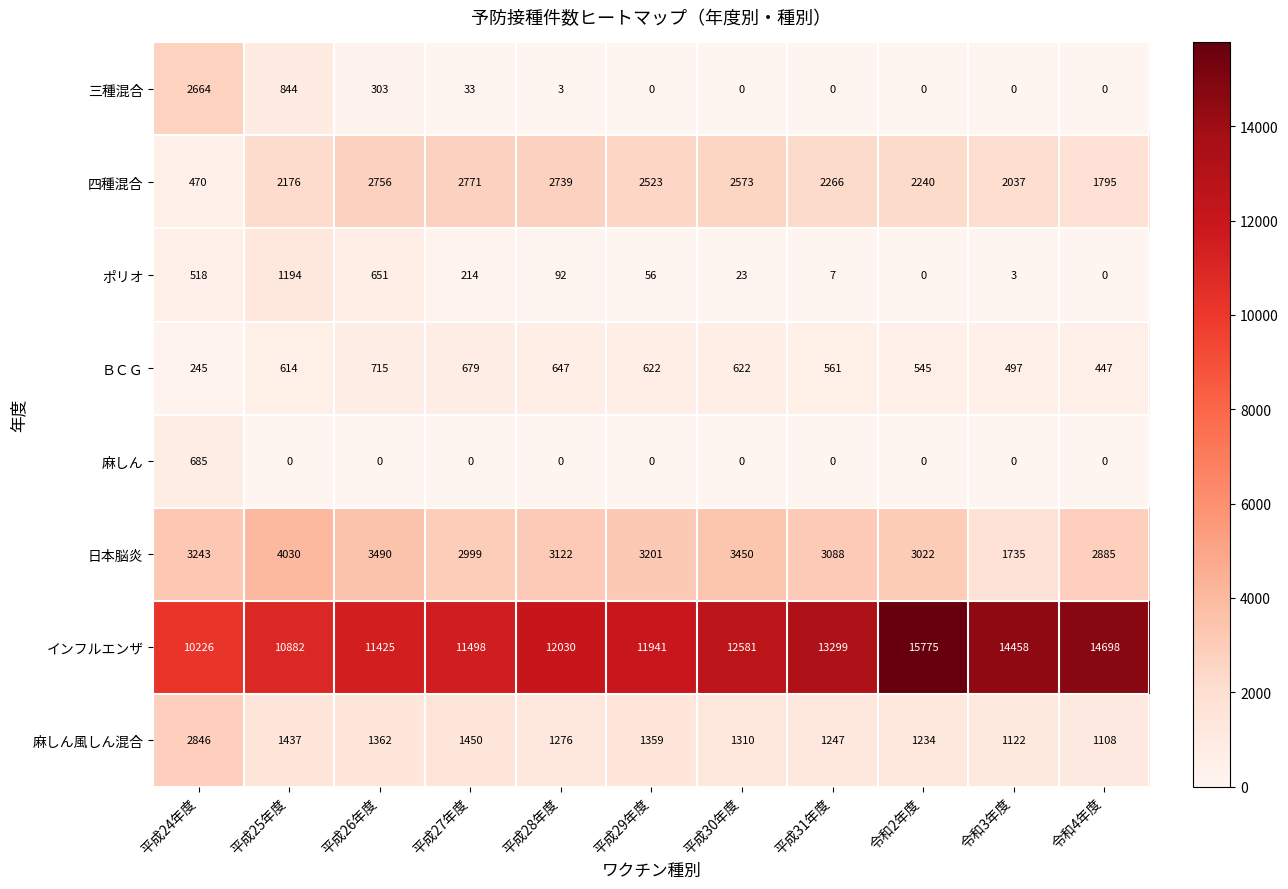

Rank the series by their maximum value, from highest to lowest.

インフルエンザ, 日本脳炎, 麻しん風しん混合, 四種混合, 三種混合, ポリオ, ＢＣＧ, 麻しん